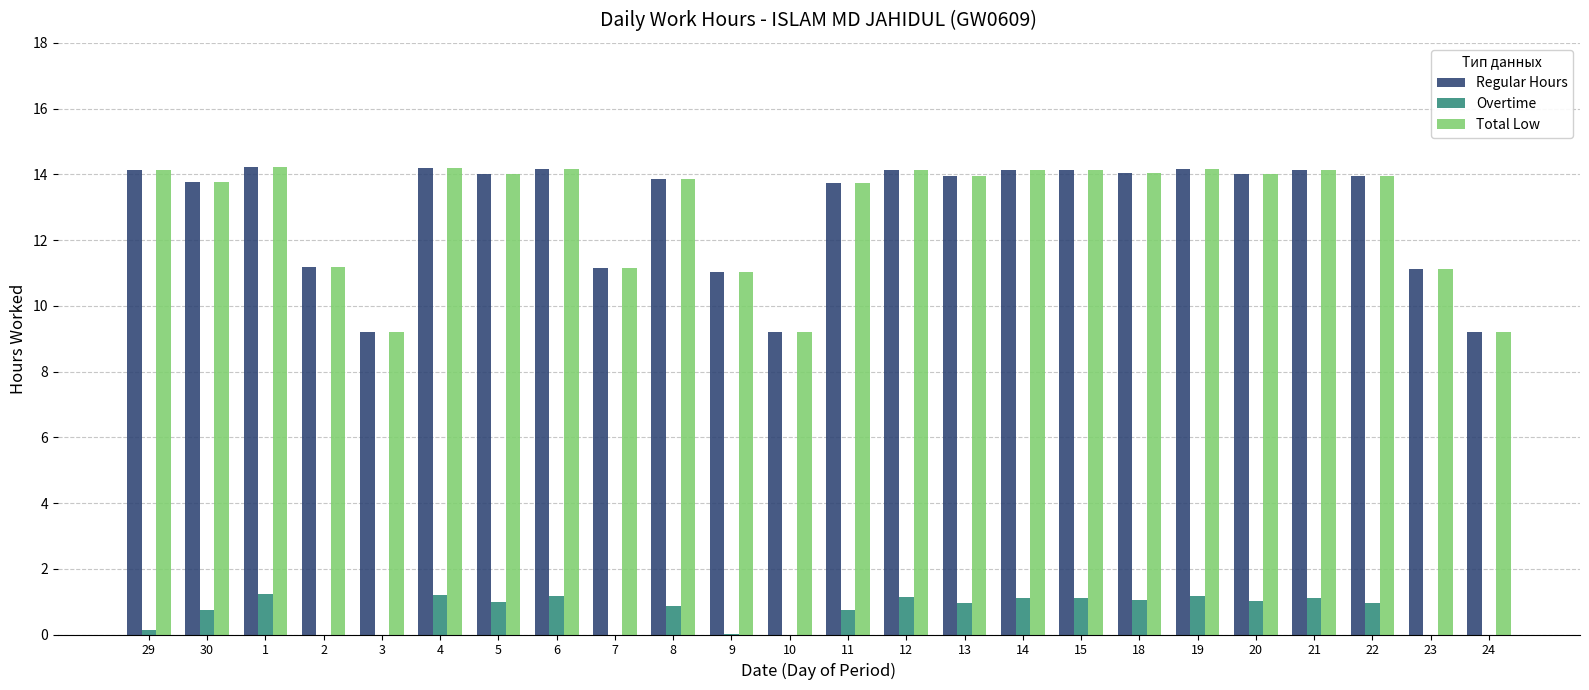

The Regular Hours series shows 14.5 at 9. True or false?

False